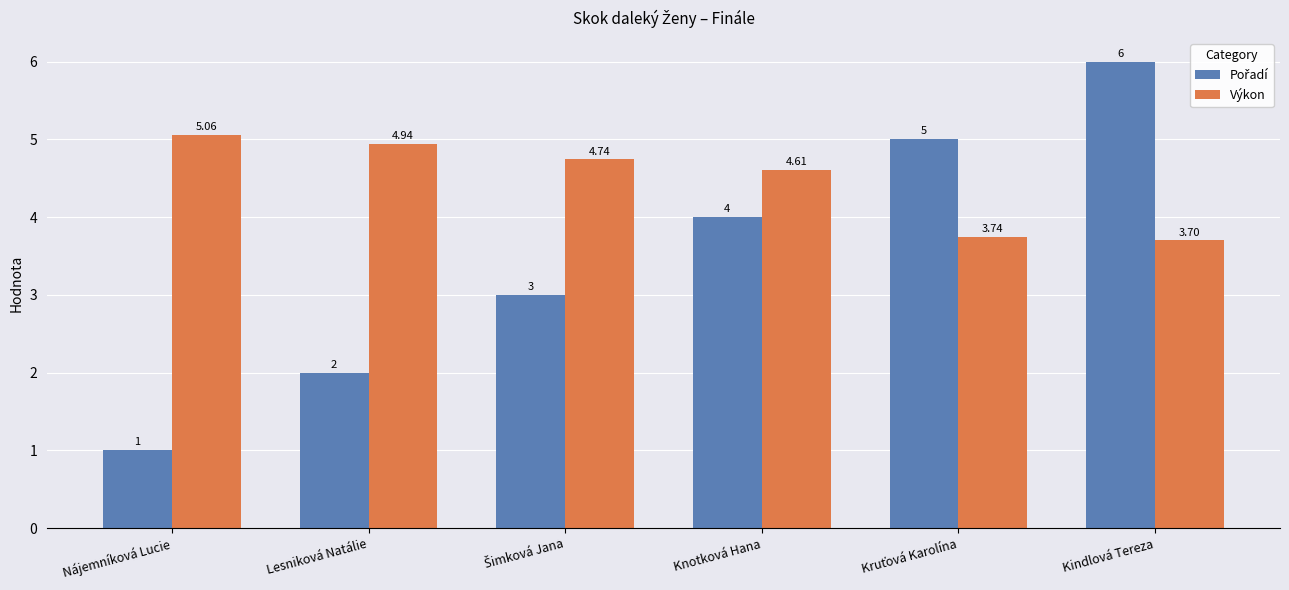

Which series has the largest total across all categories?

Výkon